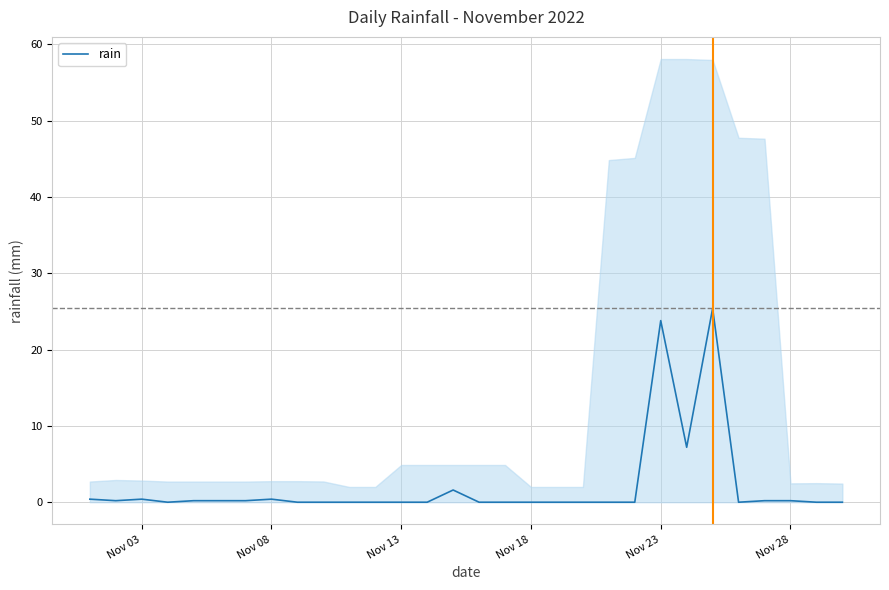

What is the maximum value for rain?

25.4